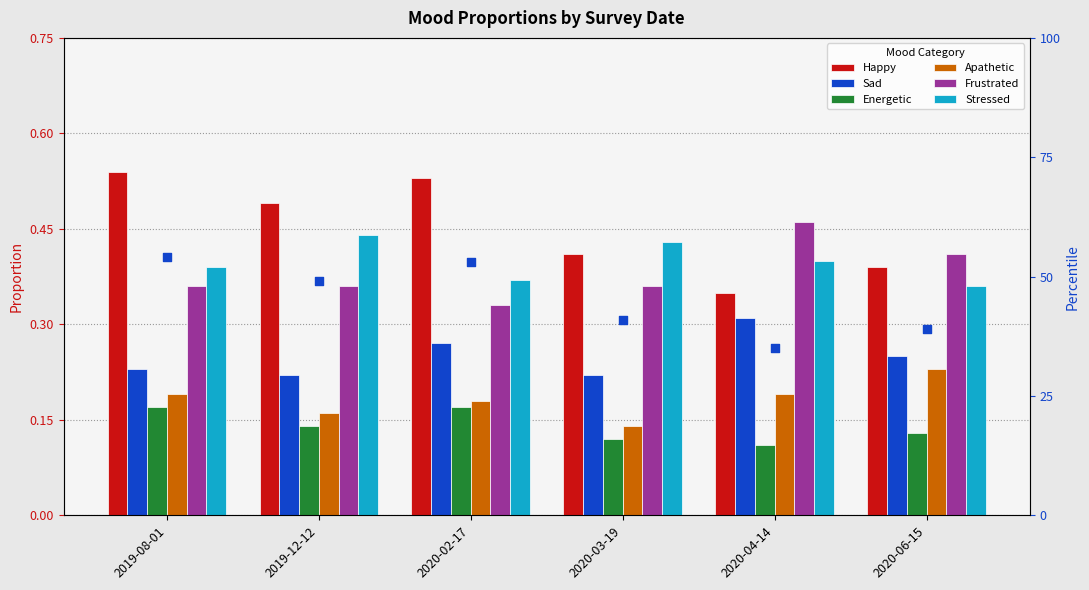

At which category is the sum across all series the highest?

2019-08-01